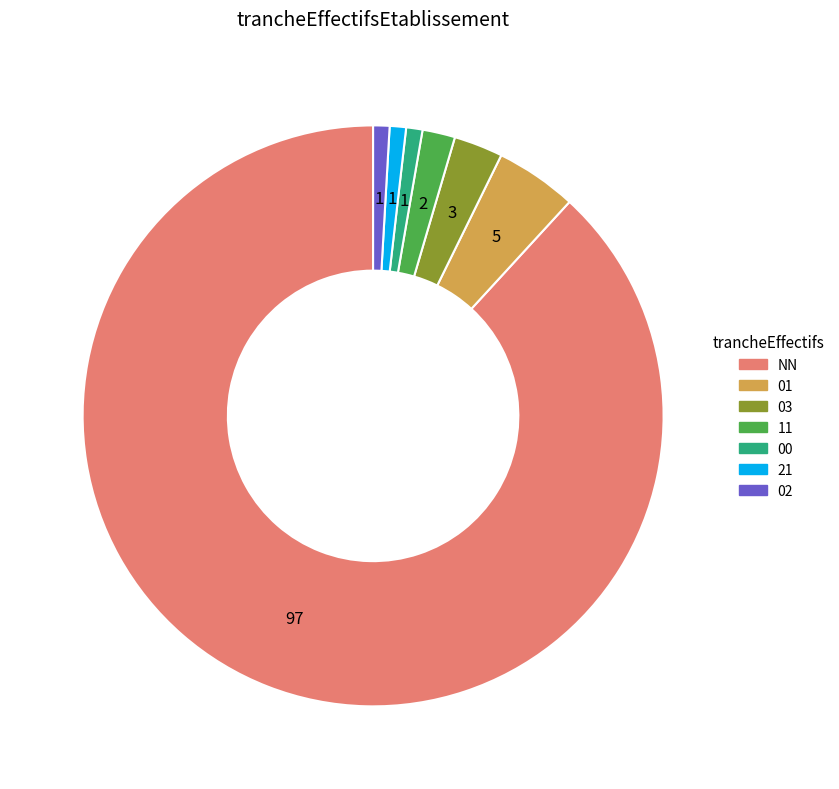

Does any single category account for the majority?

Yes